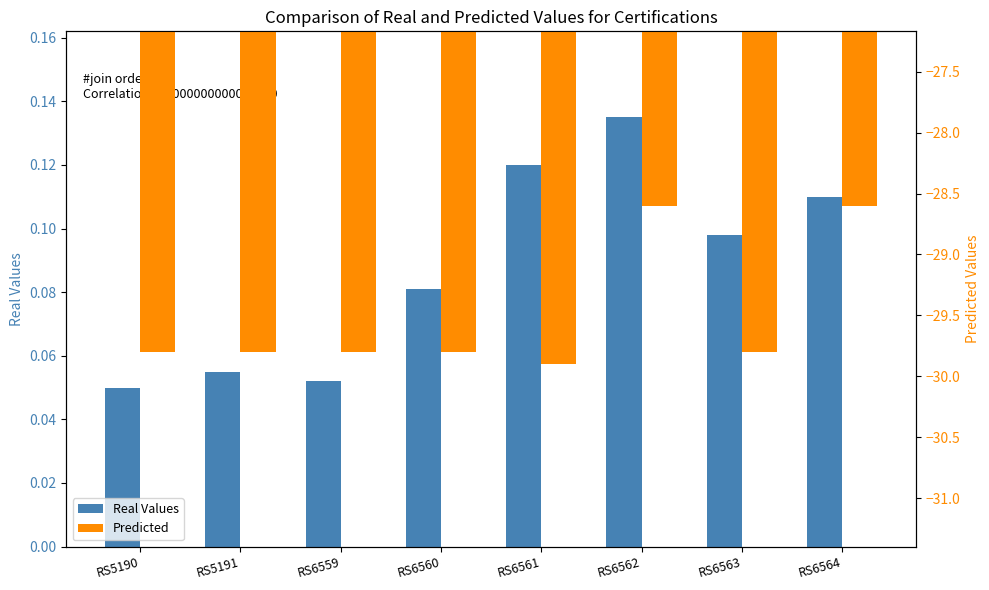

Rank the categories by Real Values value from highest to lowest.

RS6562, RS6561, RS6564, RS6563, RS6560, RS5191, RS6559, RS5190